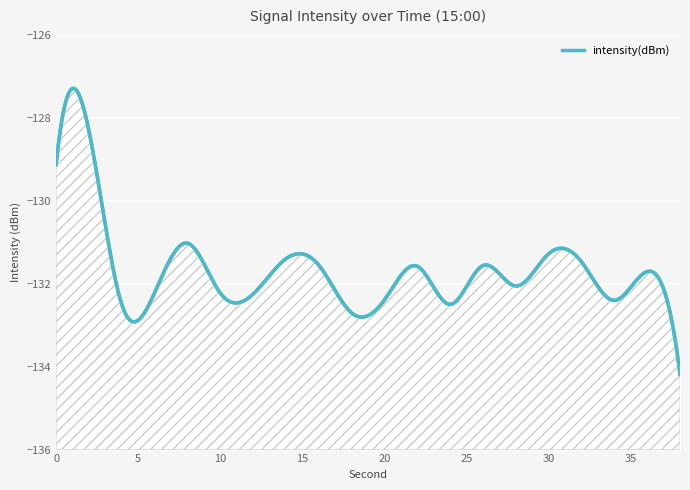

Which category has the lowest value across all series?

38